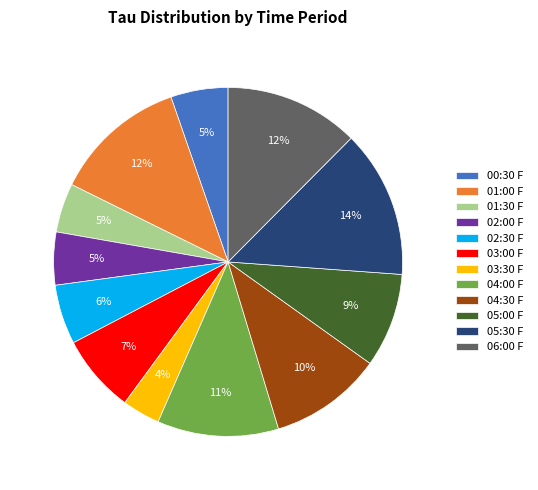

To the nearest percent, what is the combined percentage of 01:00 F and 05:00 F?

21%